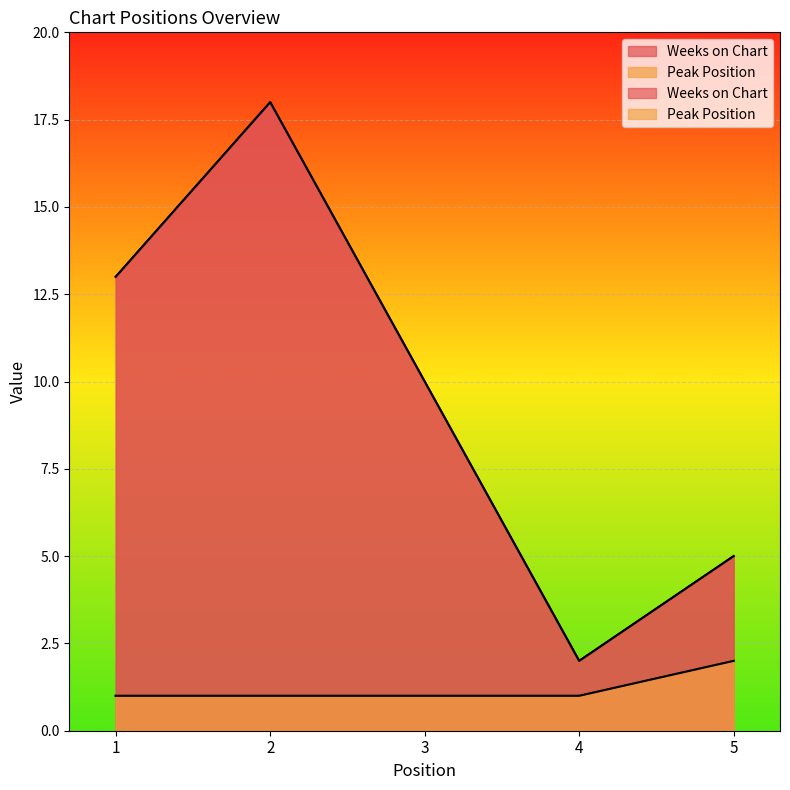

Which has a higher value, 4 or 5?

5